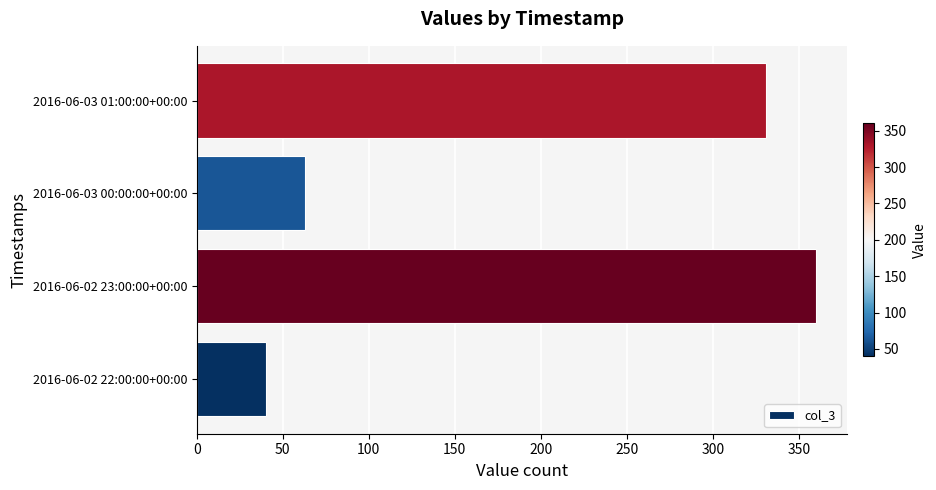

What is the difference between the values at 2016-06-02 22:00:00+00:00 and 2016-06-02 23:00:00+00:00?

320